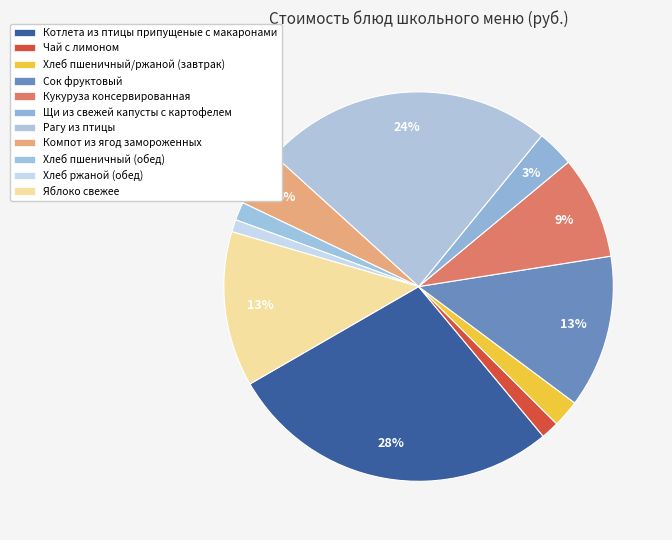

Count the number of slices in the pie.

11